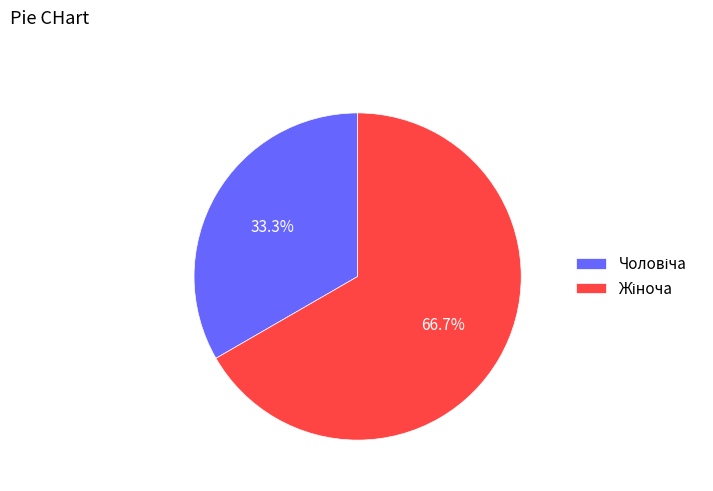

Does any single category account for the majority?

Yes